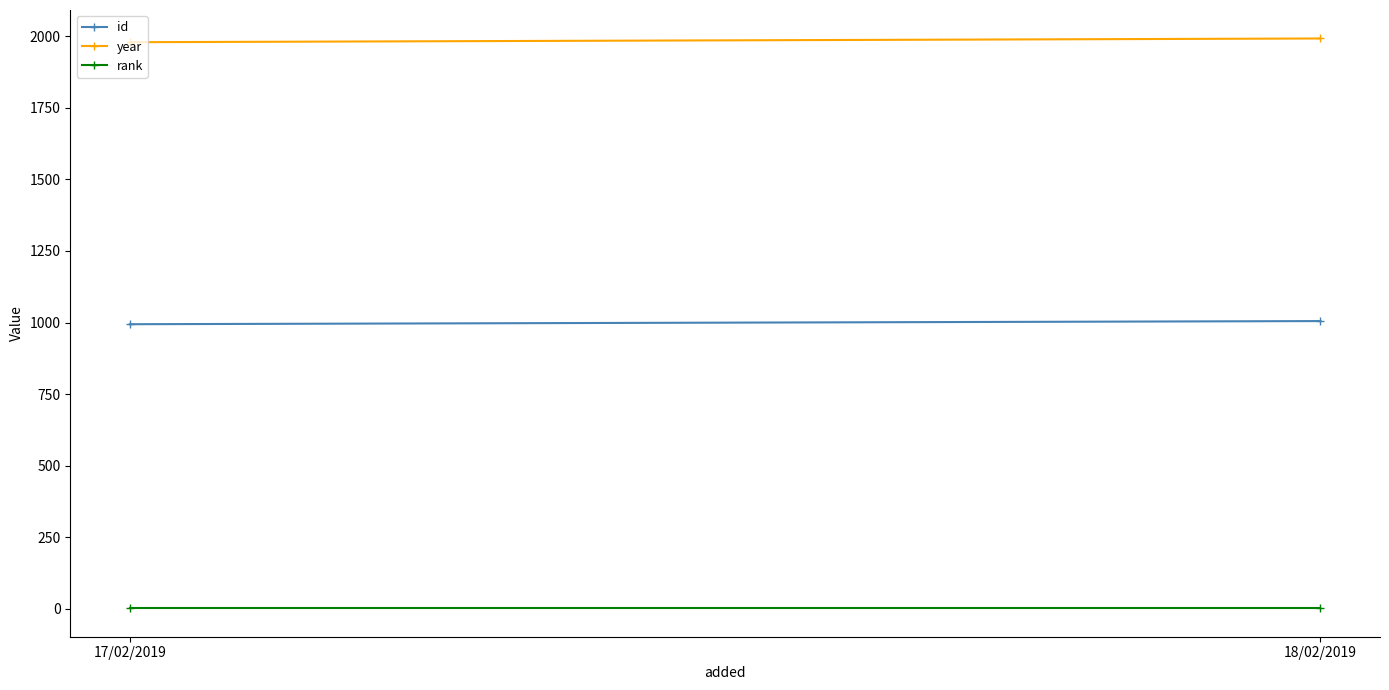

How many lines are shown in the chart?

3